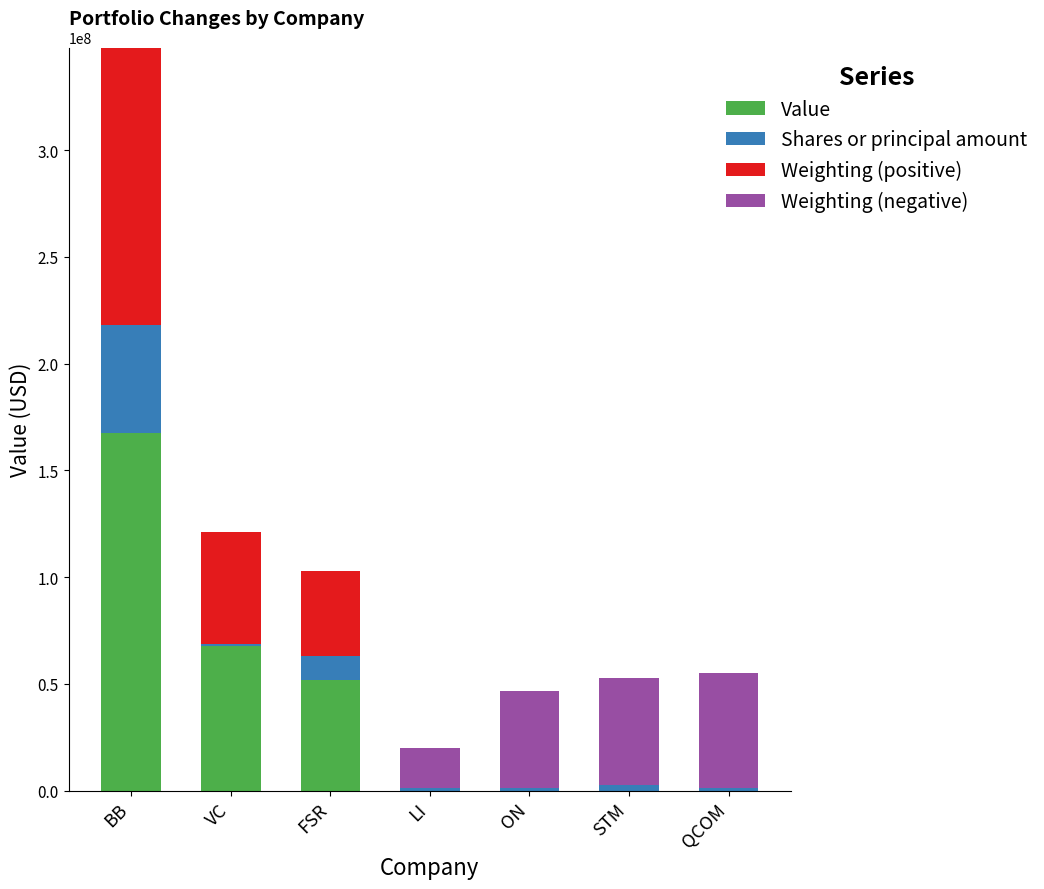

True or false: Value has a value of 82496051.3 at ON.

False